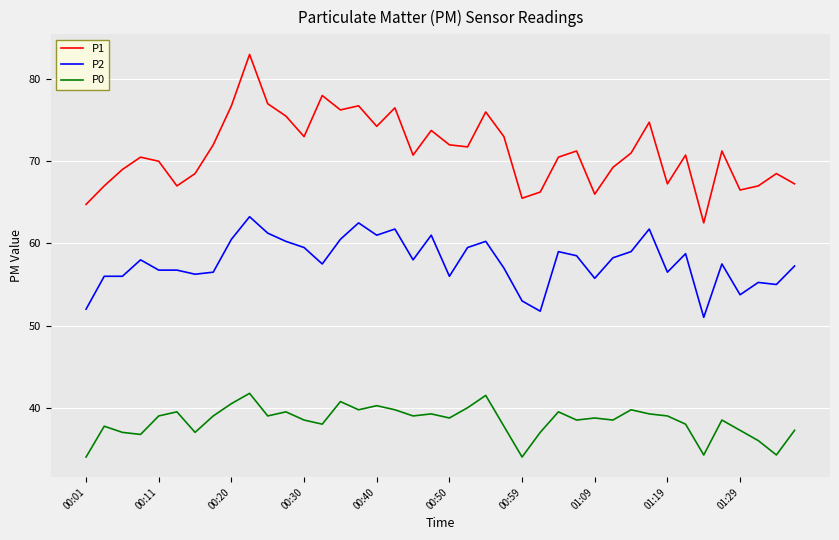

List the series in order of their peak value, highest first.

P1, P2, P0